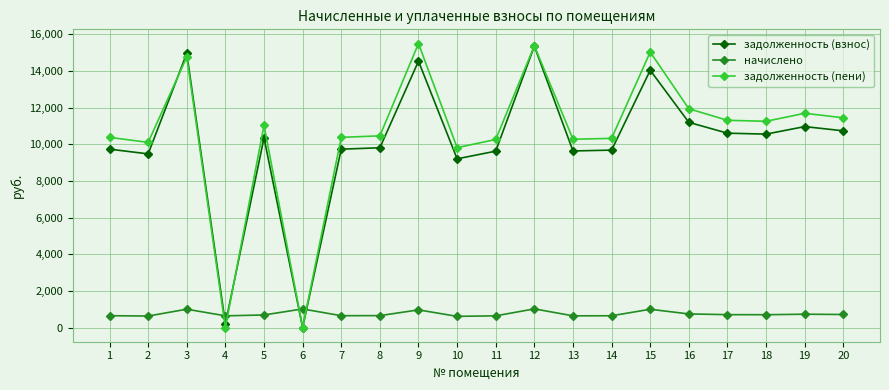

Where do задолженность (взнос) and задолженность (пени) first cross each other?

2 and 3